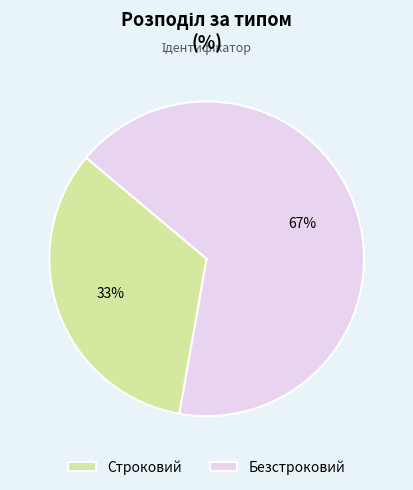

Between Безстроковий and Строковий, which is larger?

Безстроковий